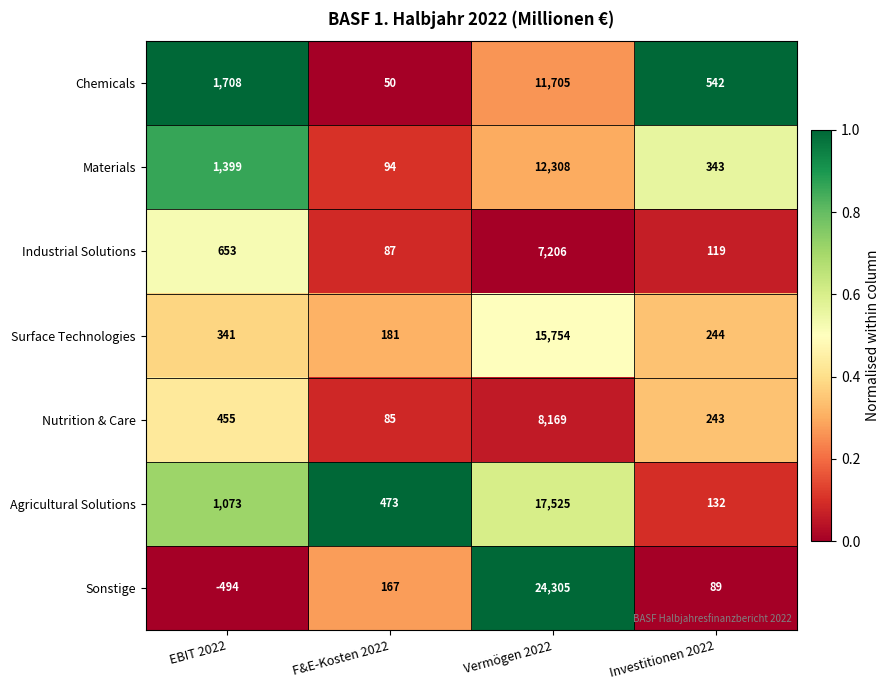

Reading right to left, transcribe all the data shown in this chart.

Chemicals: Investitionen 2022=542	Vermögen 2022=11705	F&E-Kosten 2022=50	EBIT 2022=1708
Materials: Investitionen 2022=343	Vermögen 2022=12308	F&E-Kosten 2022=94	EBIT 2022=1399
Industrial Solutions: Investitionen 2022=119	Vermögen 2022=7206	F&E-Kosten 2022=87	EBIT 2022=653
Surface Technologies: Investitionen 2022=244	Vermögen 2022=15754	F&E-Kosten 2022=181	EBIT 2022=341
Nutrition & Care: Investitionen 2022=243	Vermögen 2022=8169	F&E-Kosten 2022=85	EBIT 2022=455
Agricultural Solutions: Investitionen 2022=132	Vermögen 2022=17525	F&E-Kosten 2022=473	EBIT 2022=1073
Sonstige: Investitionen 2022=89	Vermögen 2022=24305	F&E-Kosten 2022=167	EBIT 2022=-494